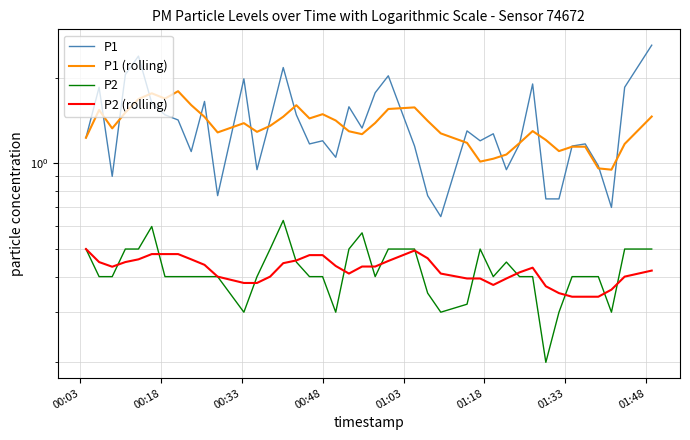

How many lines are shown in the chart?

4